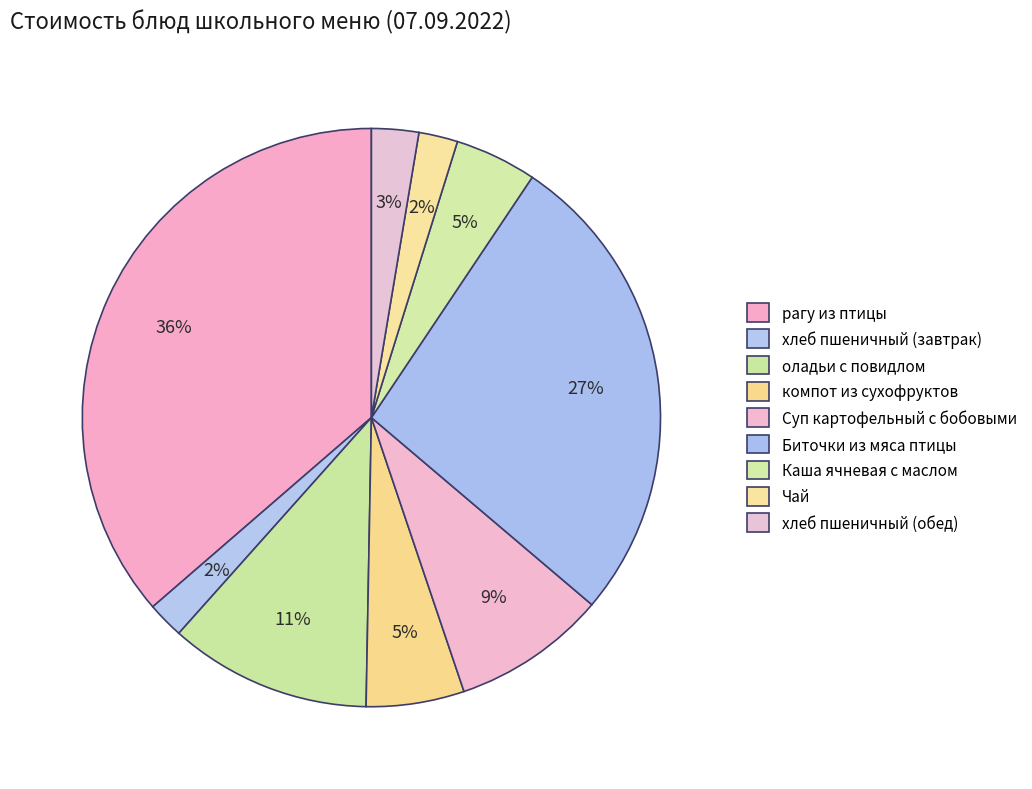

Count the number of slices in the pie.

9